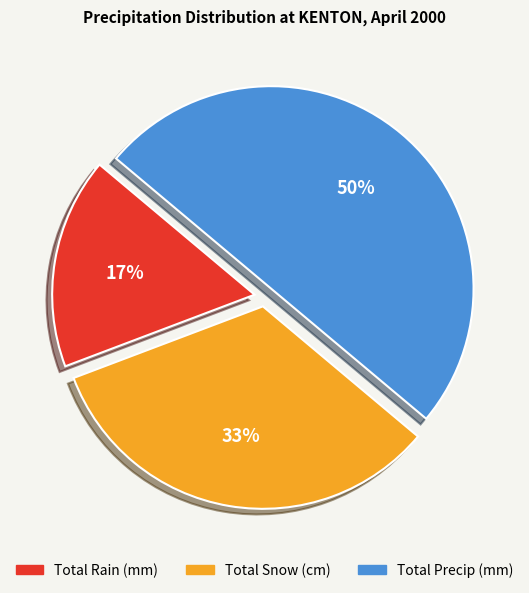

Which has a higher value, Total Snow (cm) or Total Rain (mm)?

Total Snow (cm)